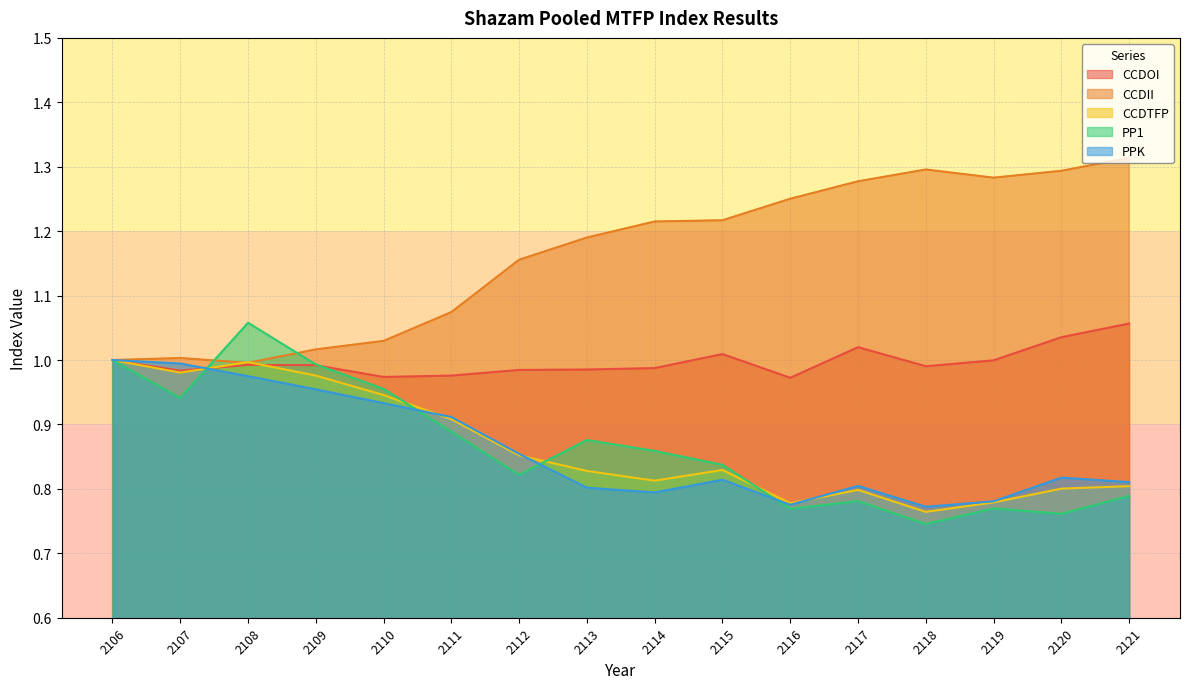

The CCDTFP series shows 0.3 at 2107. True or false?

False